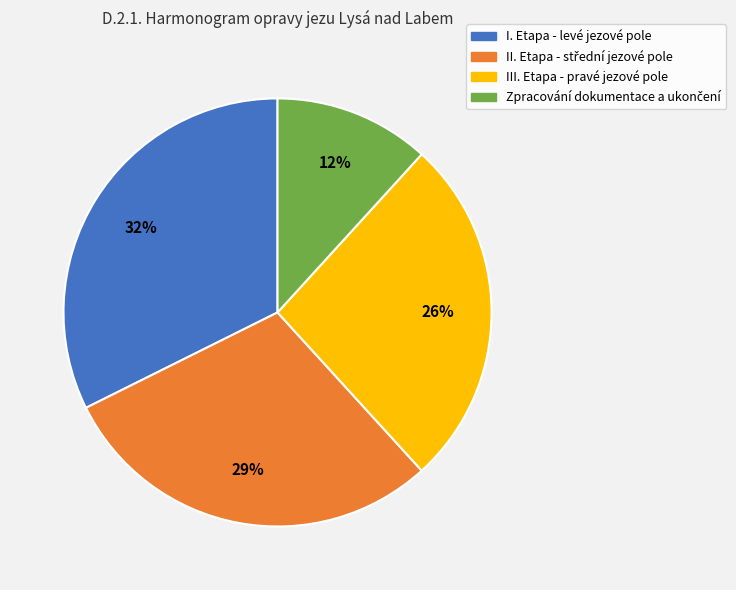

What is the largest slice in the pie chart?

I. Etapa - levé jezové pole